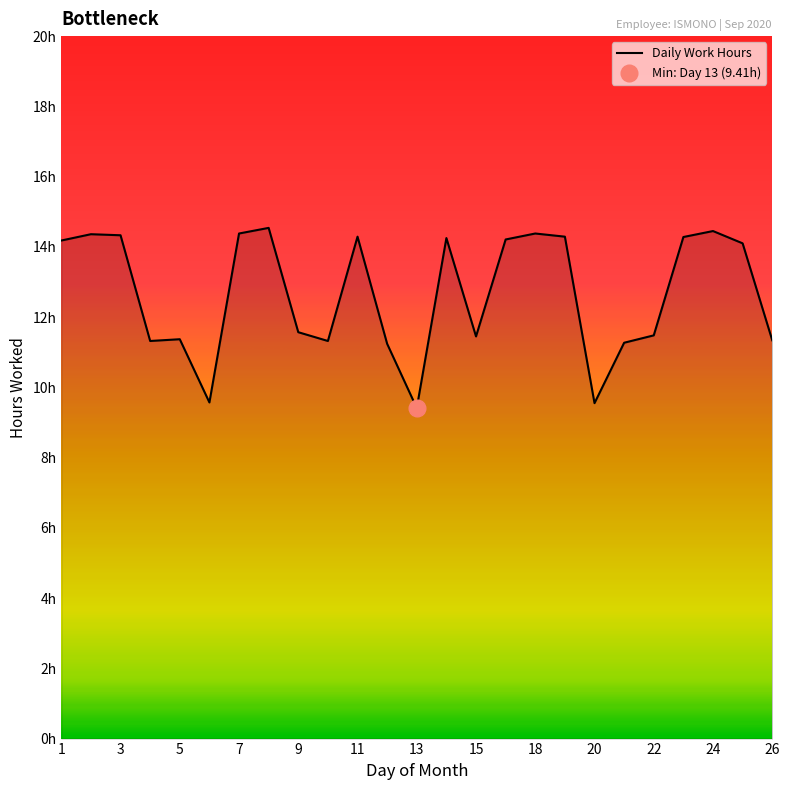

What is the ratio of the value at 2 to the value at 12?

1.3